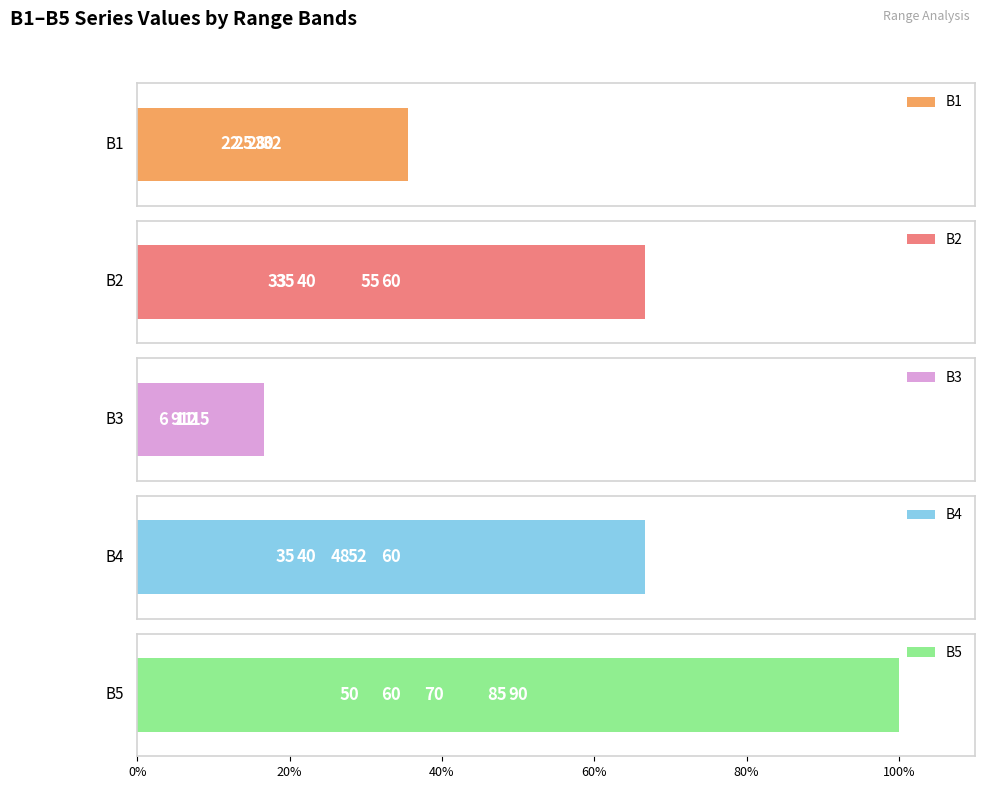

Rank the series at 600-10000 from highest to lowest value.

B5, B4, B2, B1, B3